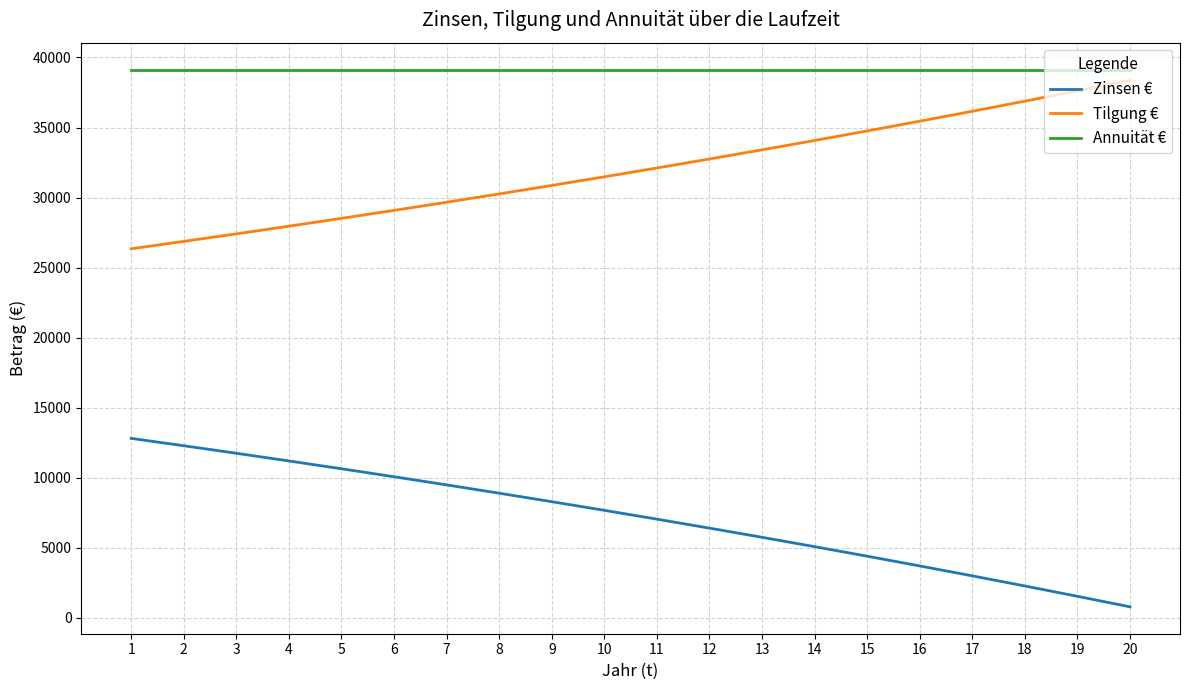

What is the difference between the maximum and minimum values in the Zinsen € series?

12032.5